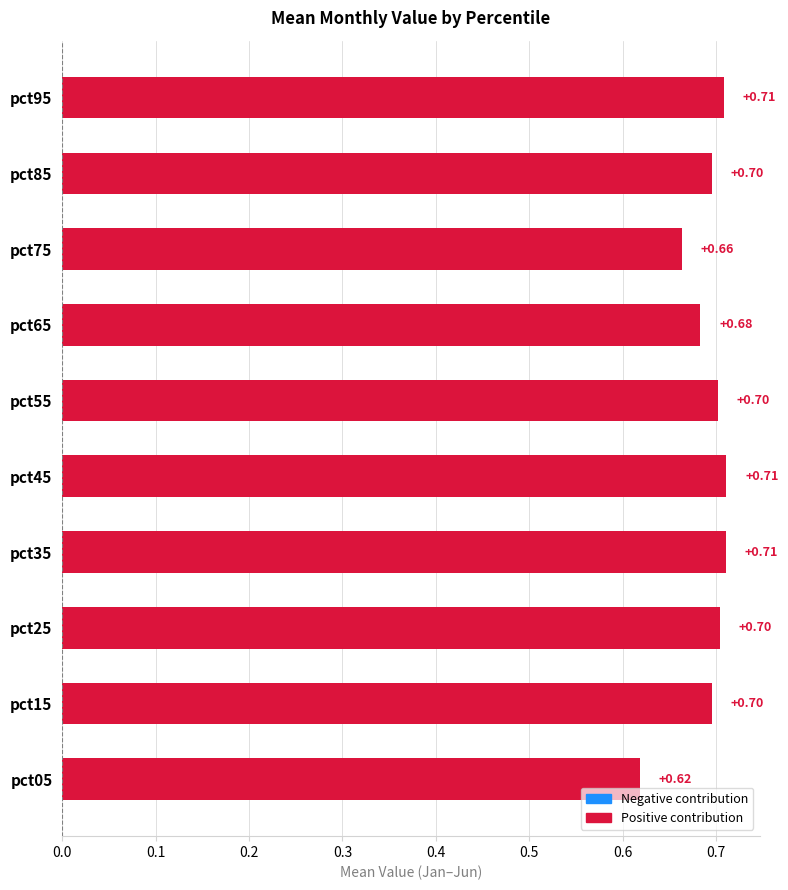

Between pct85 and pct05, which is larger?

pct85